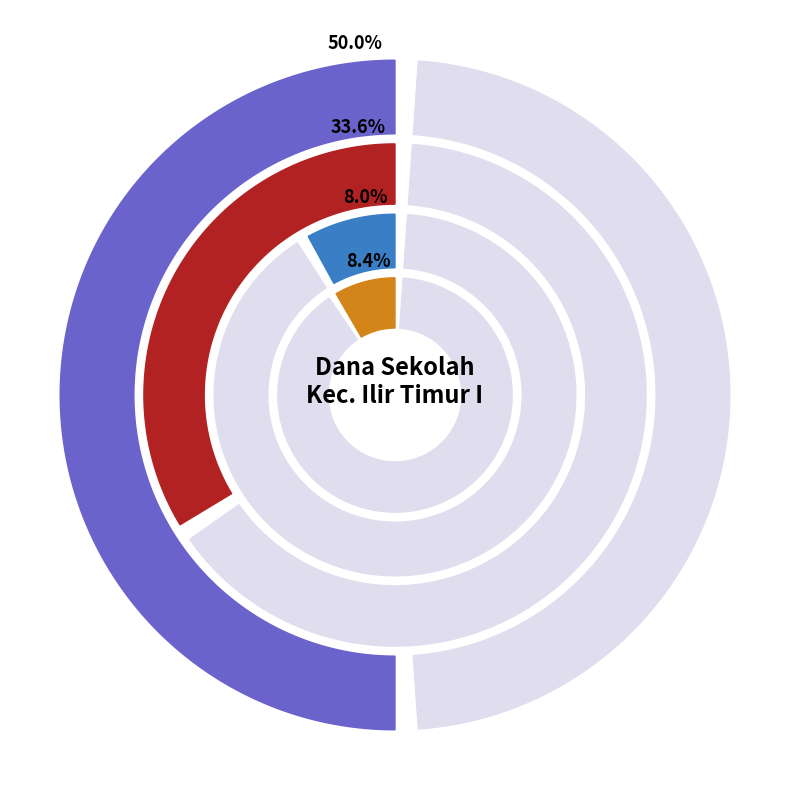

Is there a majority slice in this chart?

No